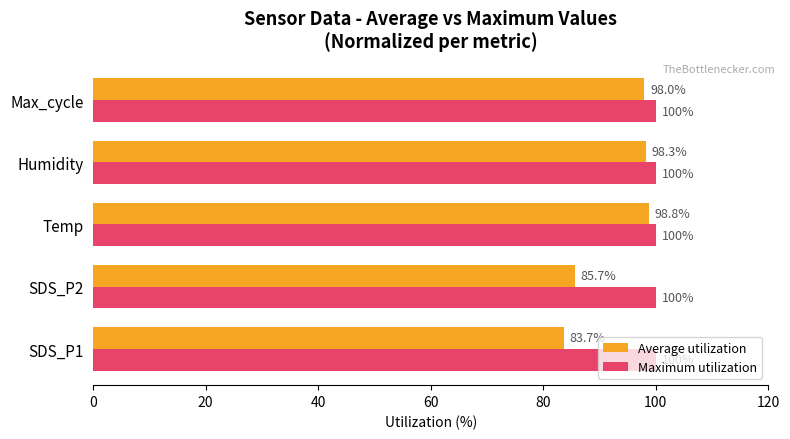

At which category is the sum across all series the highest?

Temp